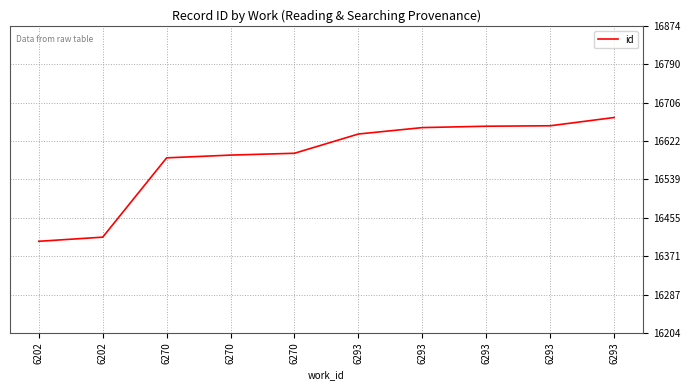

Does the chart have visible grid lines?

Yes